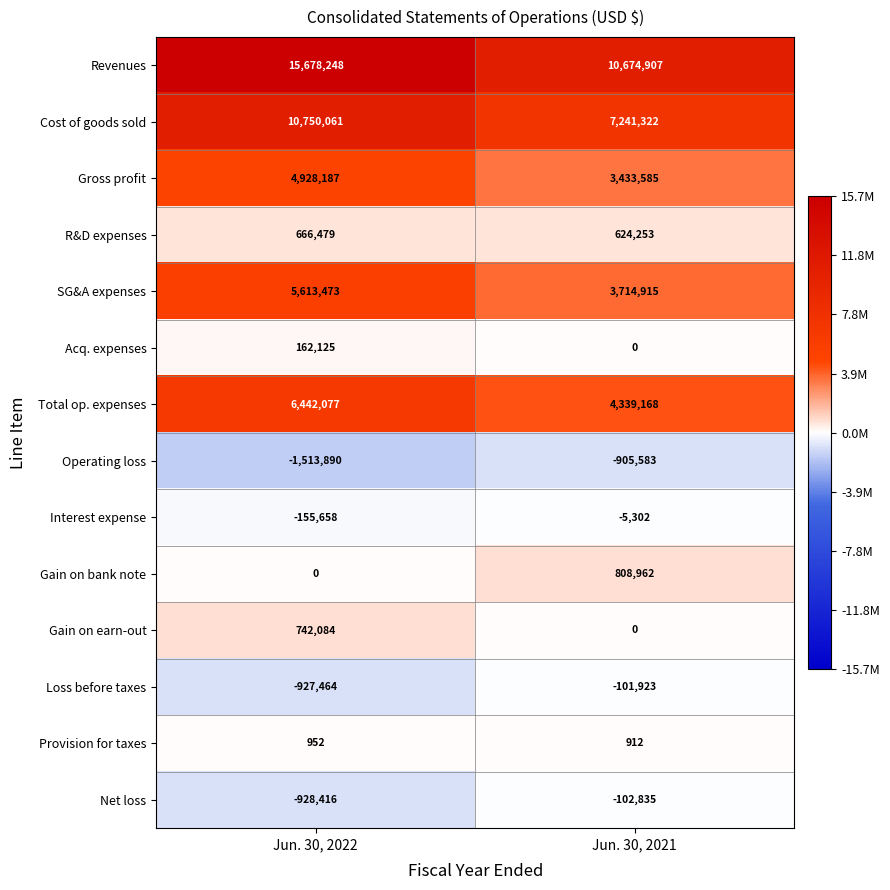

Reading left to right, transcribe all the data shown in this chart.

Revenues: Jun. 30, 2022=15678248	Jun. 30, 2021=10674907
Cost of goods sold: Jun. 30, 2022=10750061	Jun. 30, 2021=7241322
Gross profit: Jun. 30, 2022=4928187	Jun. 30, 2021=3433585
R&D expenses: Jun. 30, 2022=666479	Jun. 30, 2021=624253
SG&A expenses: Jun. 30, 2022=5613473	Jun. 30, 2021=3714915
Acq. expenses: Jun. 30, 2022=162125	Jun. 30, 2021=0
Total op. expenses: Jun. 30, 2022=6442077	Jun. 30, 2021=4339168
Operating loss: Jun. 30, 2022=-1513890	Jun. 30, 2021=-905583
Interest expense: Jun. 30, 2022=-155658	Jun. 30, 2021=-5302
Gain on bank note: Jun. 30, 2022=0	Jun. 30, 2021=808962
Gain on earn-out: Jun. 30, 2022=742084	Jun. 30, 2021=0
Loss before taxes: Jun. 30, 2022=-927464	Jun. 30, 2021=-101923
Provision for taxes: Jun. 30, 2022=952	Jun. 30, 2021=912
Net loss: Jun. 30, 2022=-928416	Jun. 30, 2021=-102835